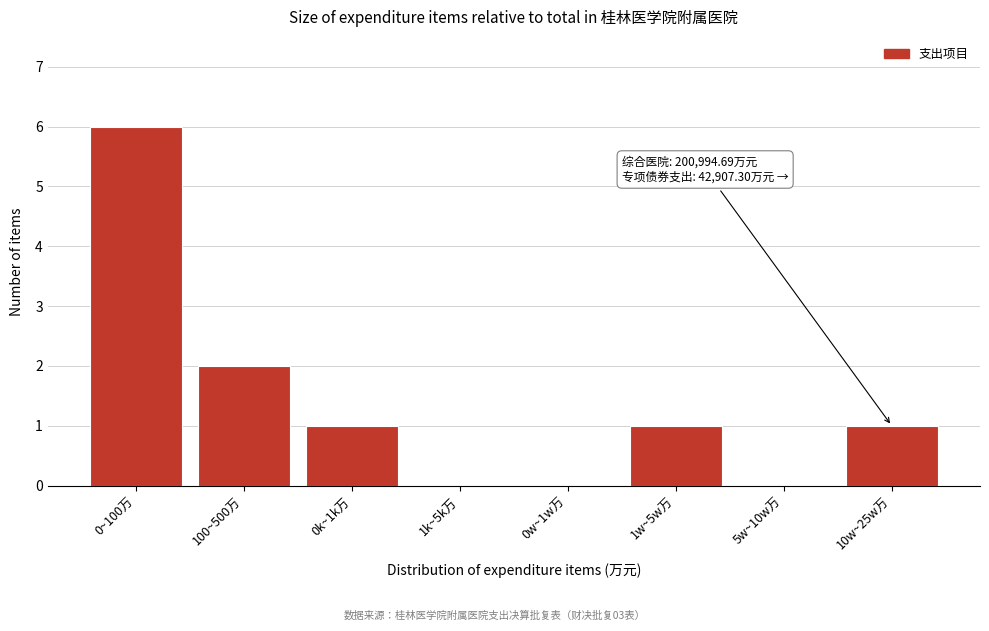

Reading right to left, extract all data points from this chart.

10w~25w万=1	5w~10w万=0	1w~5w万=1	0w~1w万=0	1k~5k万=0	0k~1k万=1	100~500万=2	0~100万=6